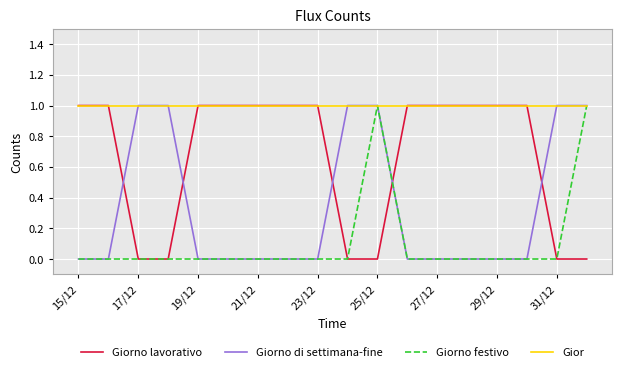

How many categories are shown in the chart?

18